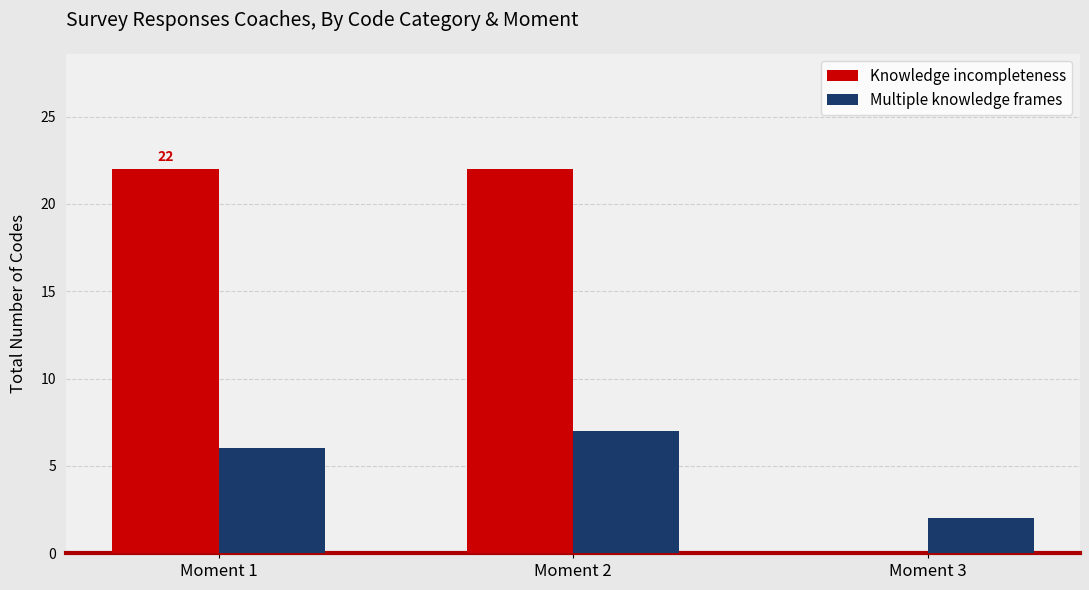

Reading right to left, transcribe all the data shown in this chart.

Knowledge incompleteness: Moment 3=0	Moment 2=22	Moment 1=22
Multiple knowledge frames: Moment 3=2	Moment 2=7	Moment 1=6